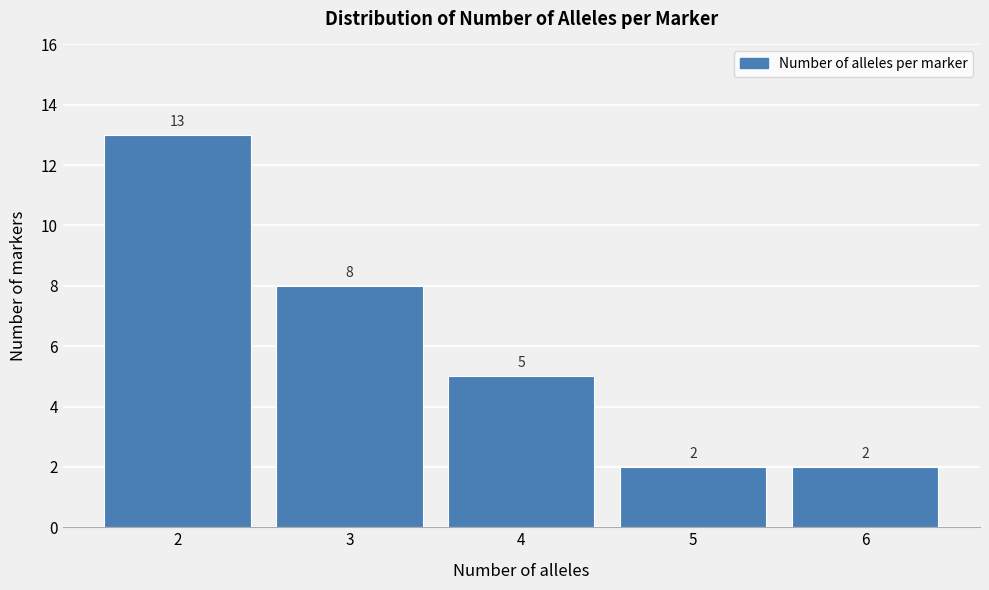

Reading right to left, what are all the values shown in this chart?

2	2	5	8	13